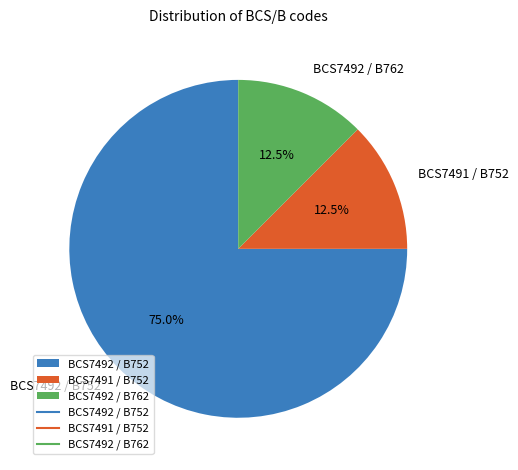

Approximately how many times larger is the value at BCS7492 / B752 compared to BCS7491 / B752?

6.0